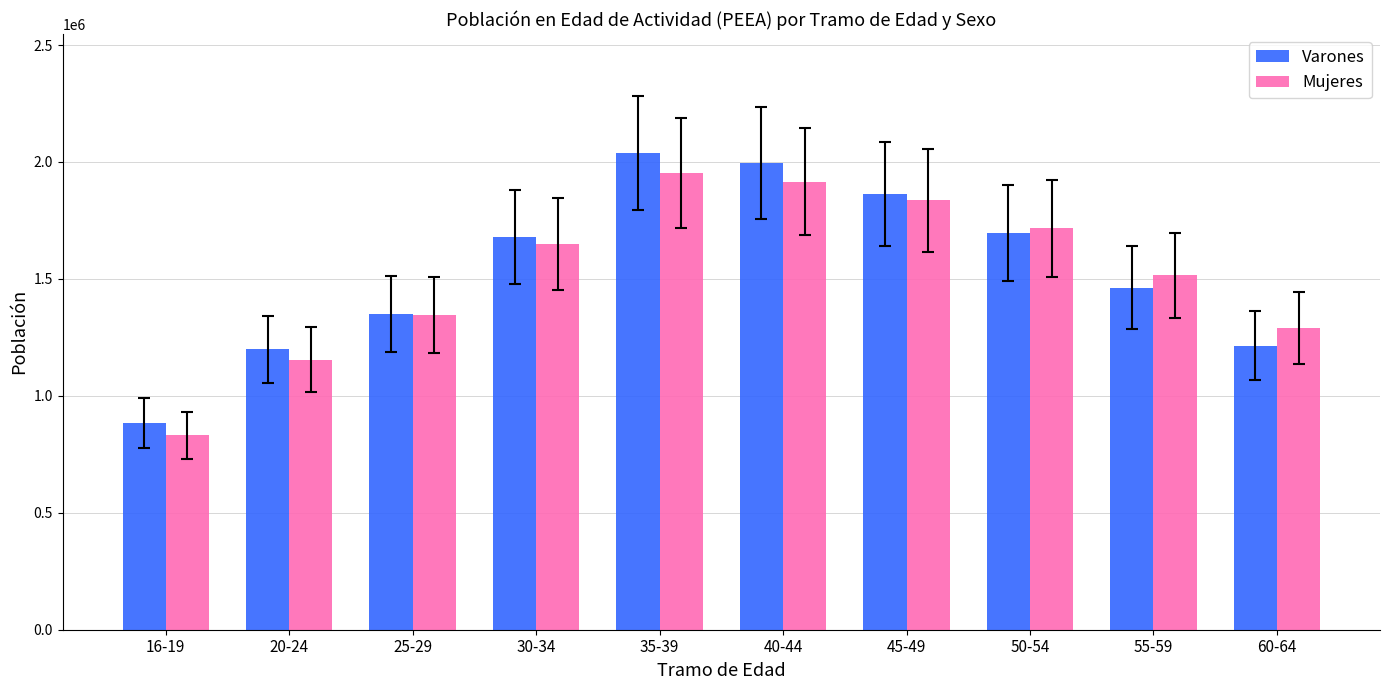

Between 50-54 and 60-64, which series saw the biggest shift?

Varones